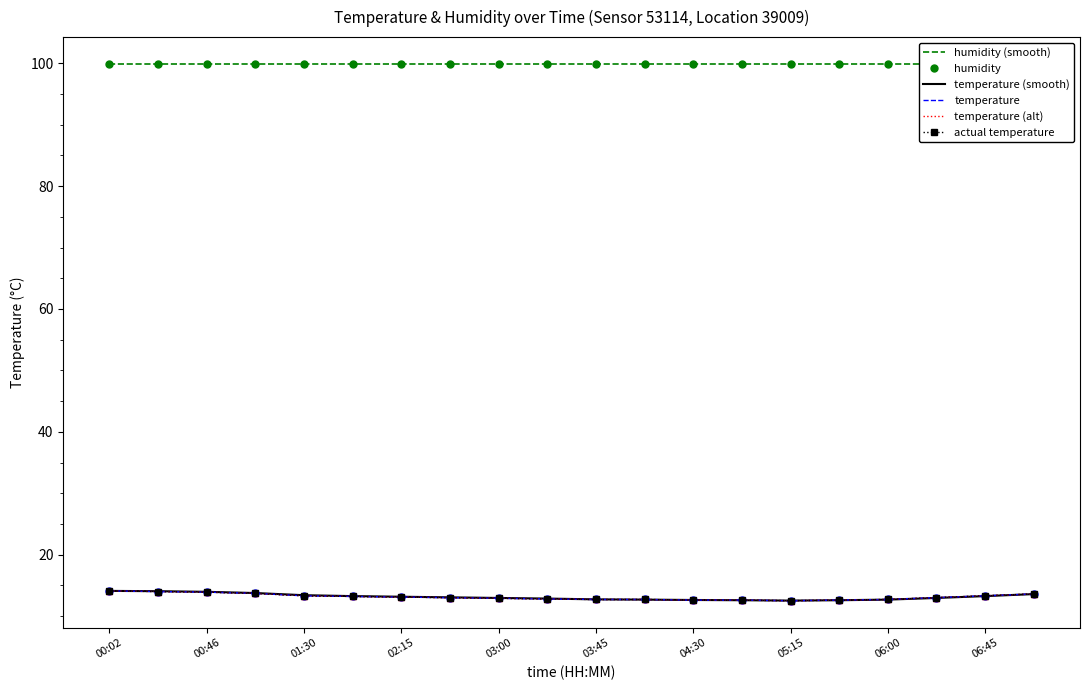

What is the label of the 14th point from the left?

13